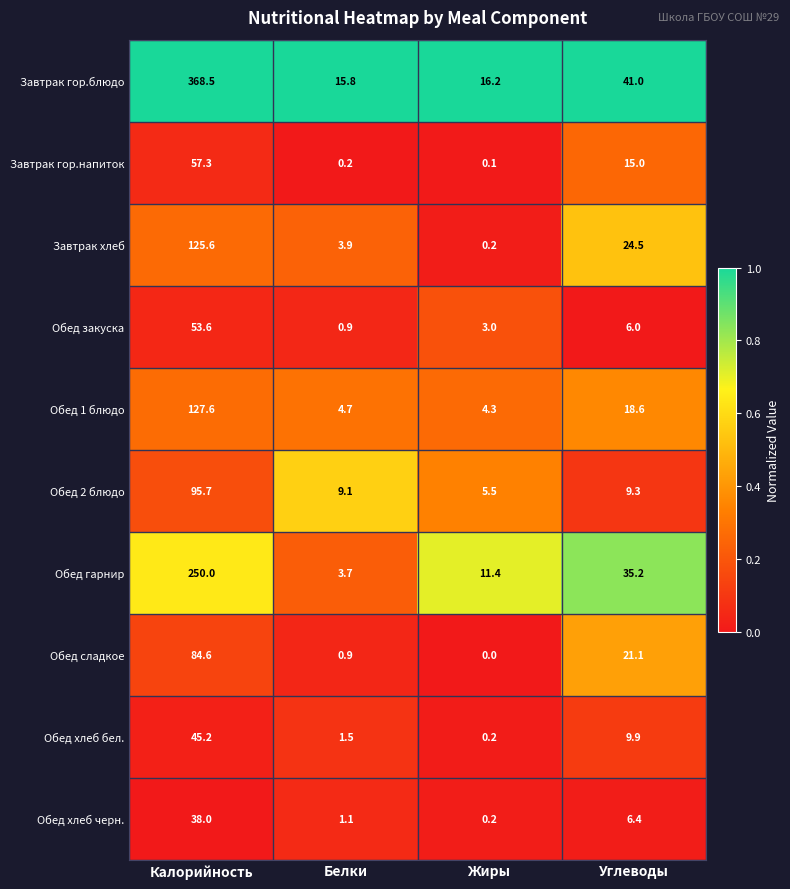

Rank the series by their maximum value, from lowest to highest.

Обед хлеб черн., Обед хлеб бел., Обед закуска, Завтрак гор.напиток, Обед сладкое, Обед 2 блюдо, Завтрак хлеб, Обед 1 блюдо, Обед гарнир, Завтрак гор.блюдо